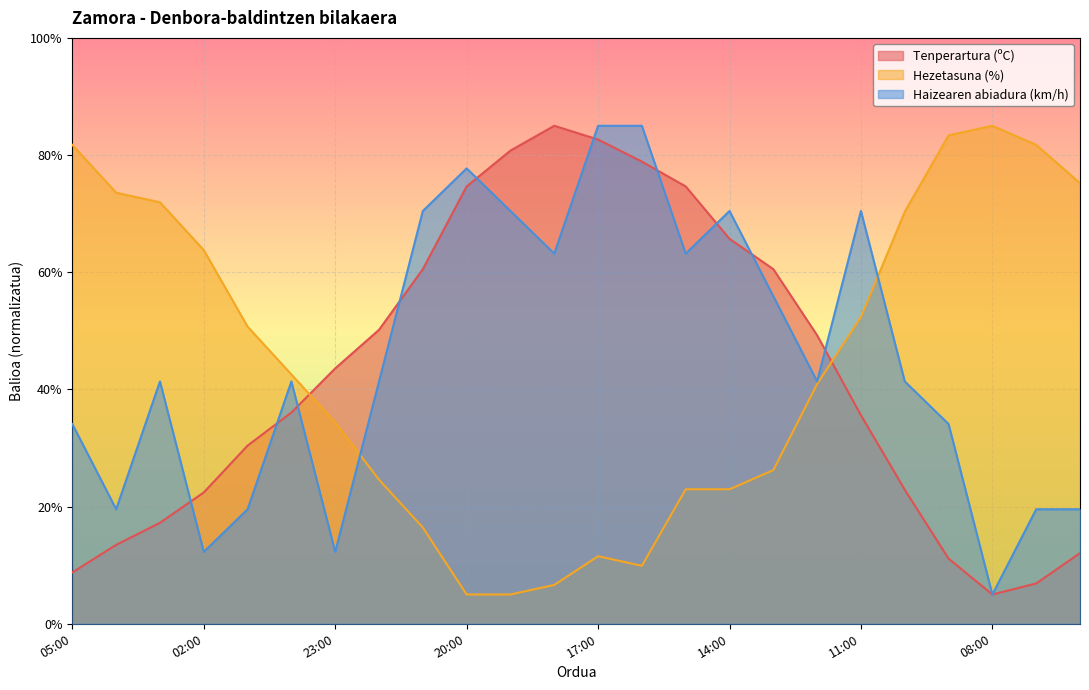

At how many categories does at least one series exceed 73?

12